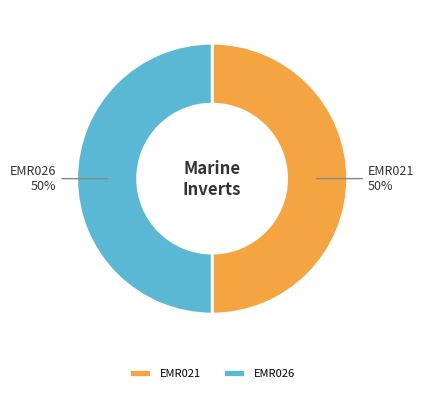

Combined, do EMR021 and EMR026 account for over 50%?

Yes